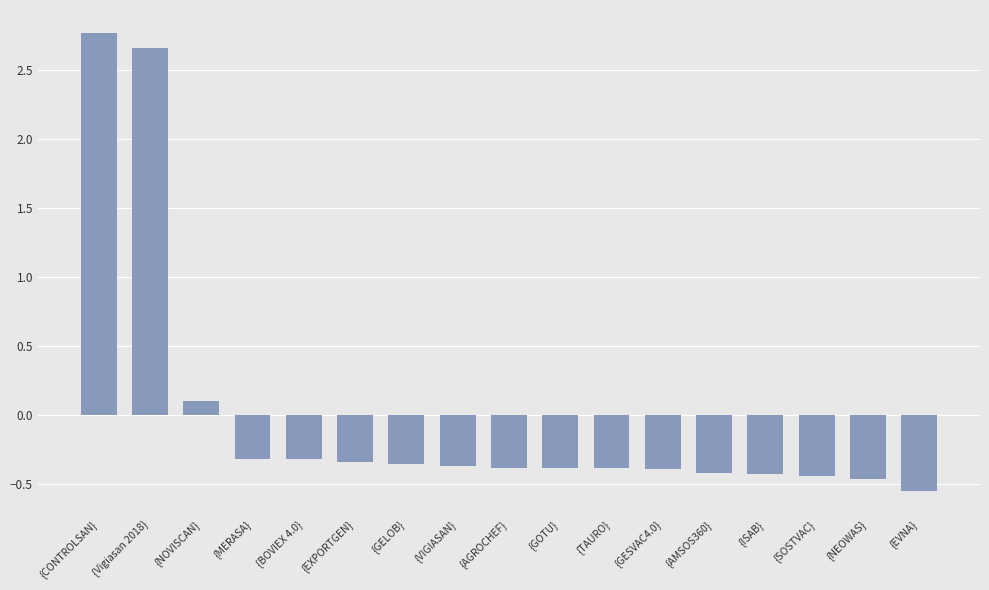

How many data points are less than 0?

14